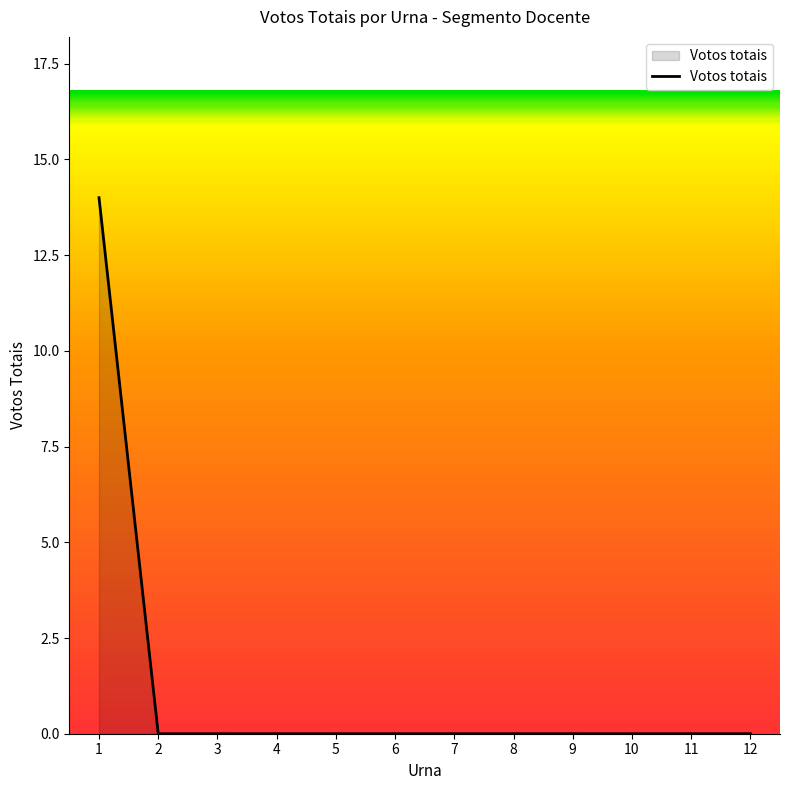

What is the maximum value shown in the chart?

14